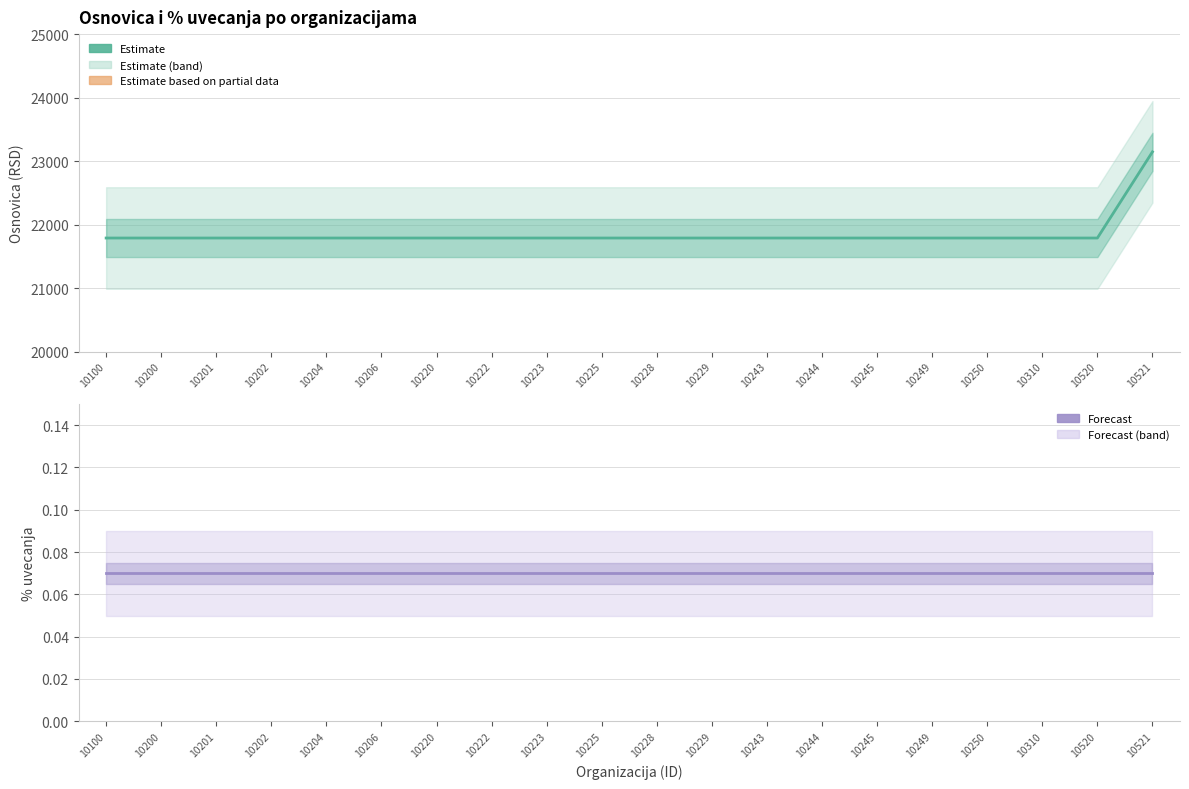

Which has a higher value, 10244 or 10250?

10244